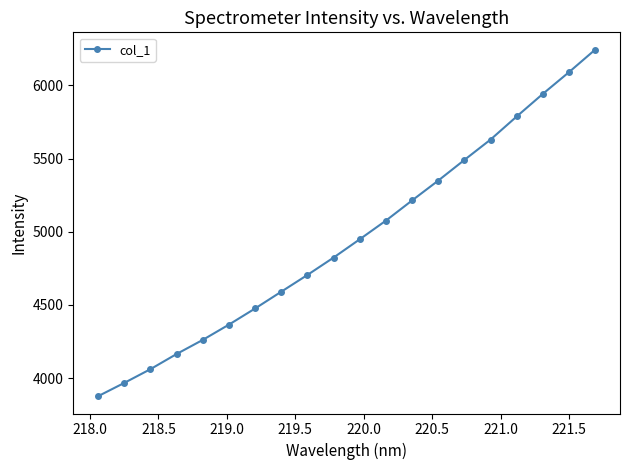

What is the difference between the second highest and minimum values?

2214.1